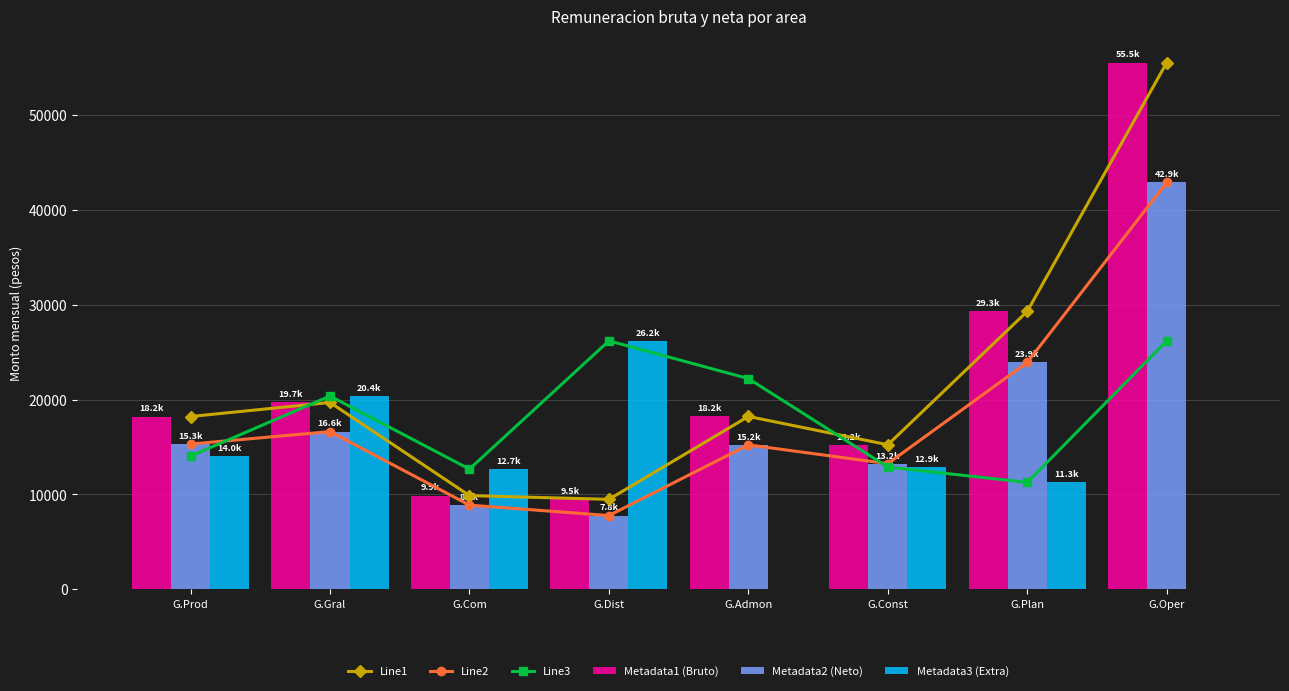

At how many categories does at least one series exceed 31446?

1